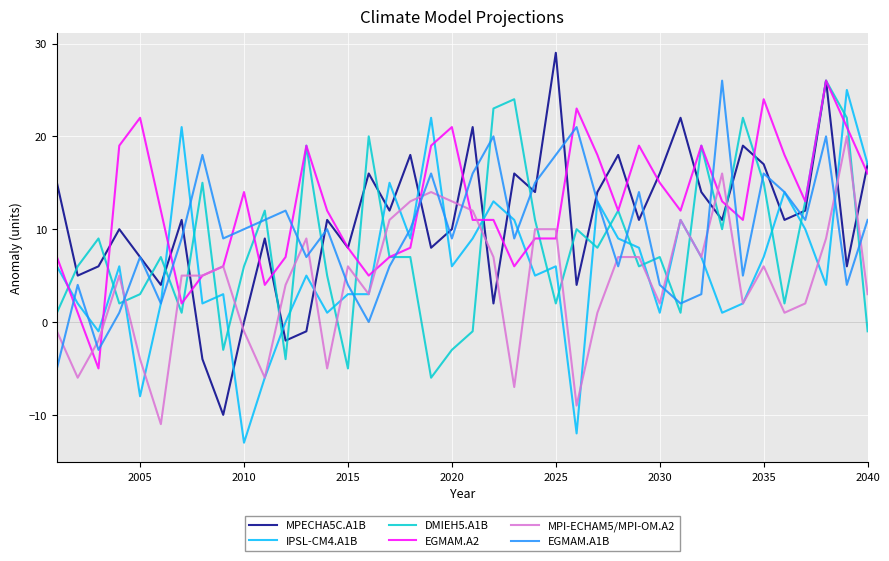

How many lines are shown in the chart?

6